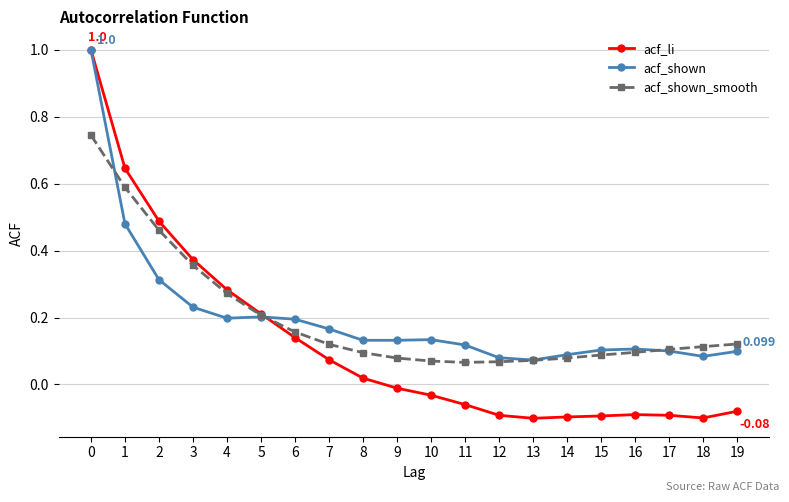

Which series has the largest range (max minus min)?

acf_li